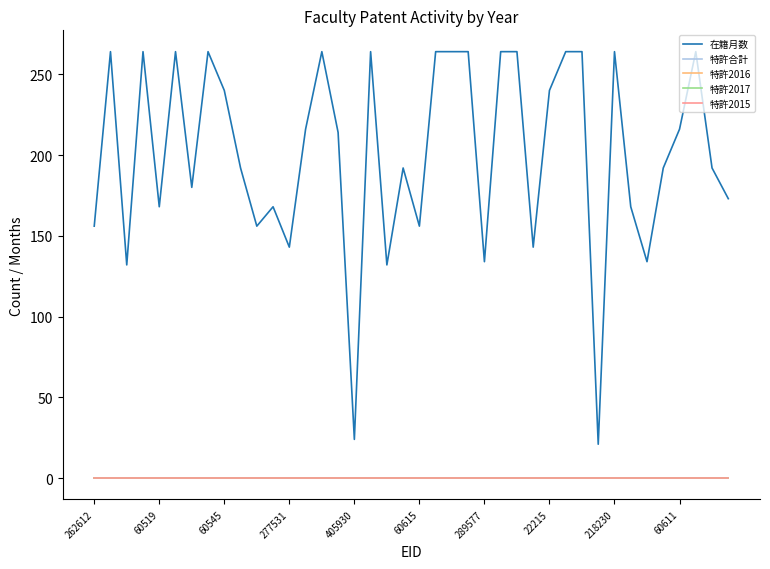

Is this an area chart (filled region under the line)?

No